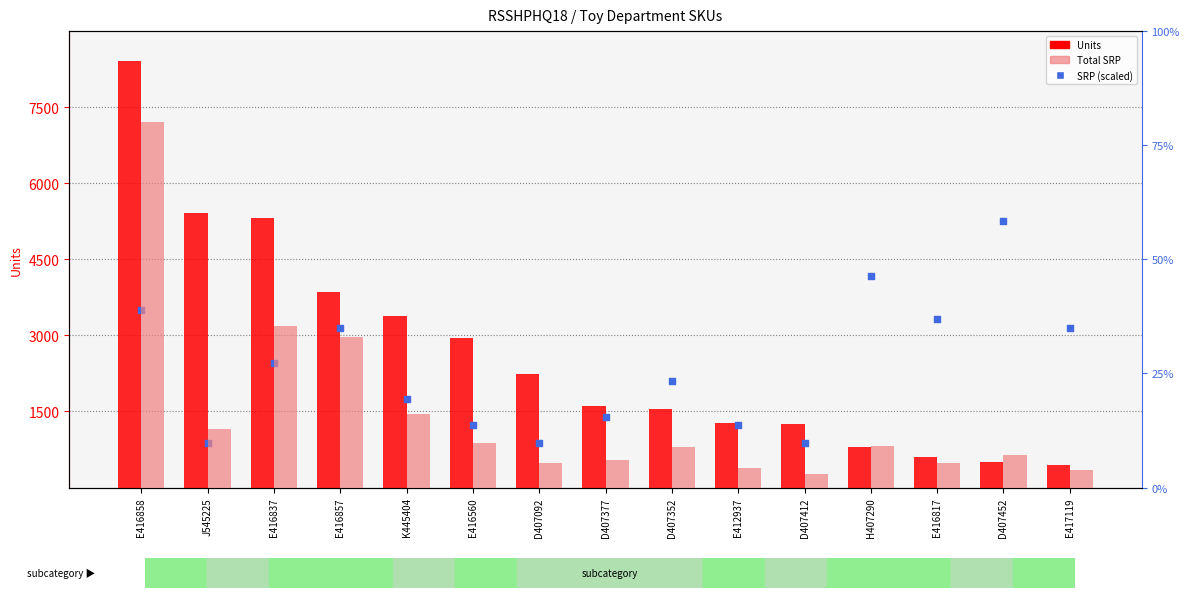

Is the value of SRP (scaled) at D407377 greater than the value of Total SRP (pink) at J545225?

No